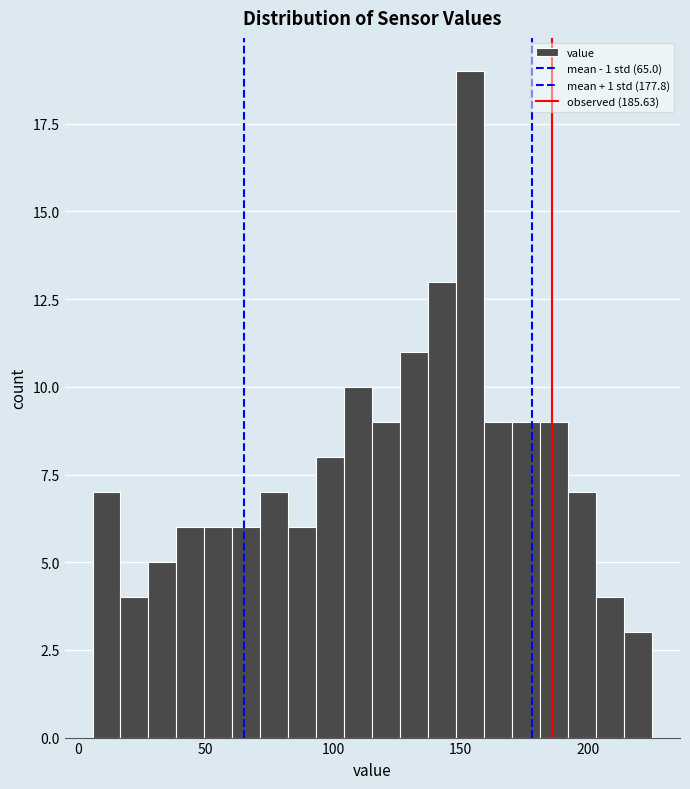

Around what value on the x-axis is the tallest bar? Give the approximate position of its centre, as read against the axis.

155